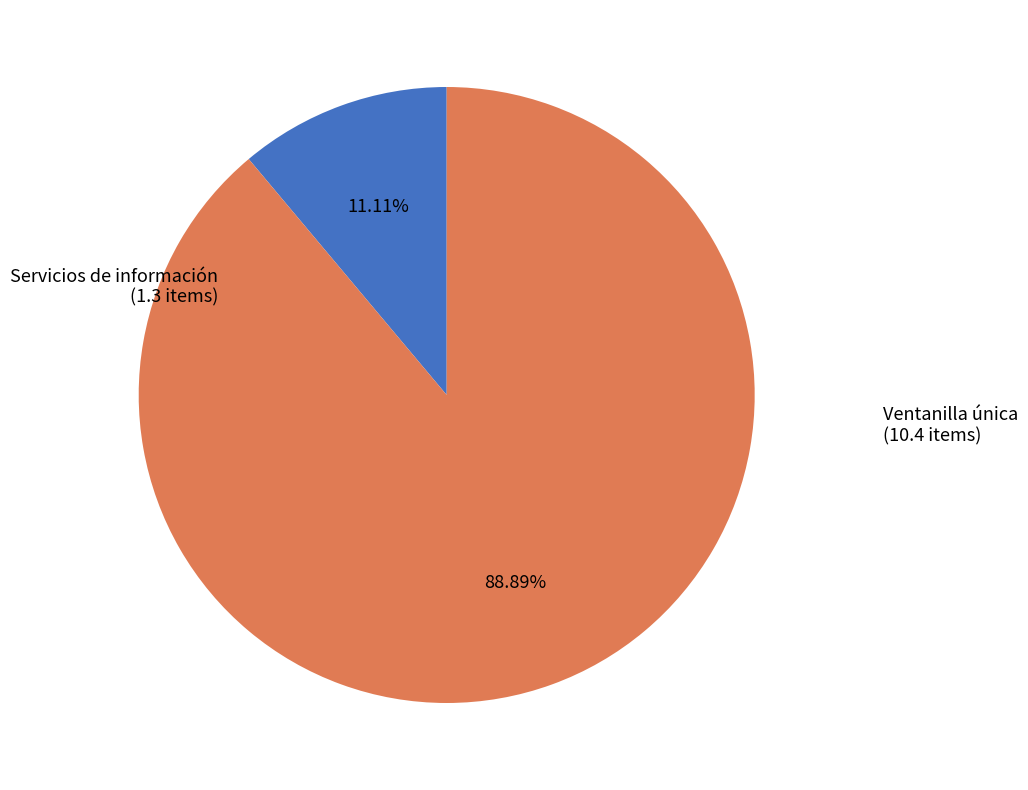

Approximately how many times larger is the value at Ventanilla única compared to Servicios de información?

8.0